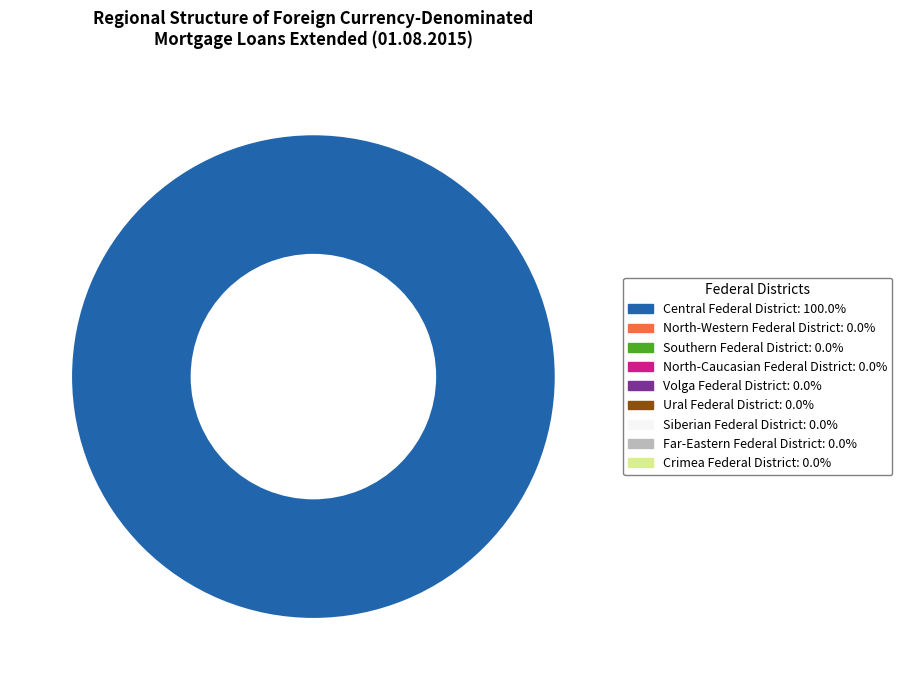

Does any single category account for the majority?

Yes